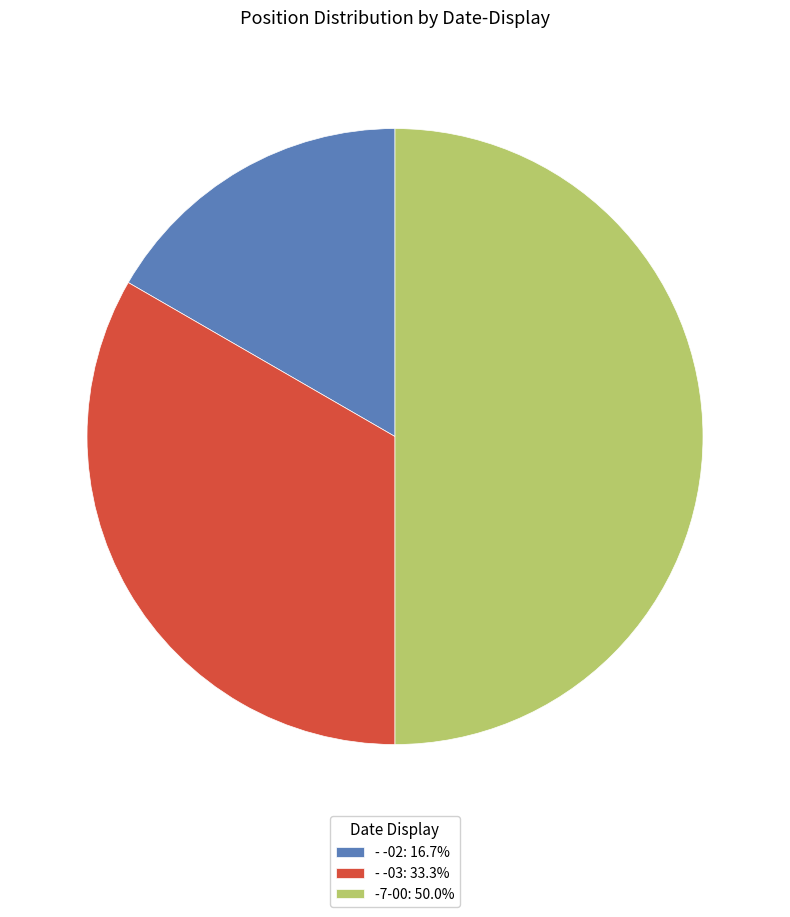

How many segments does this pie chart have?

3